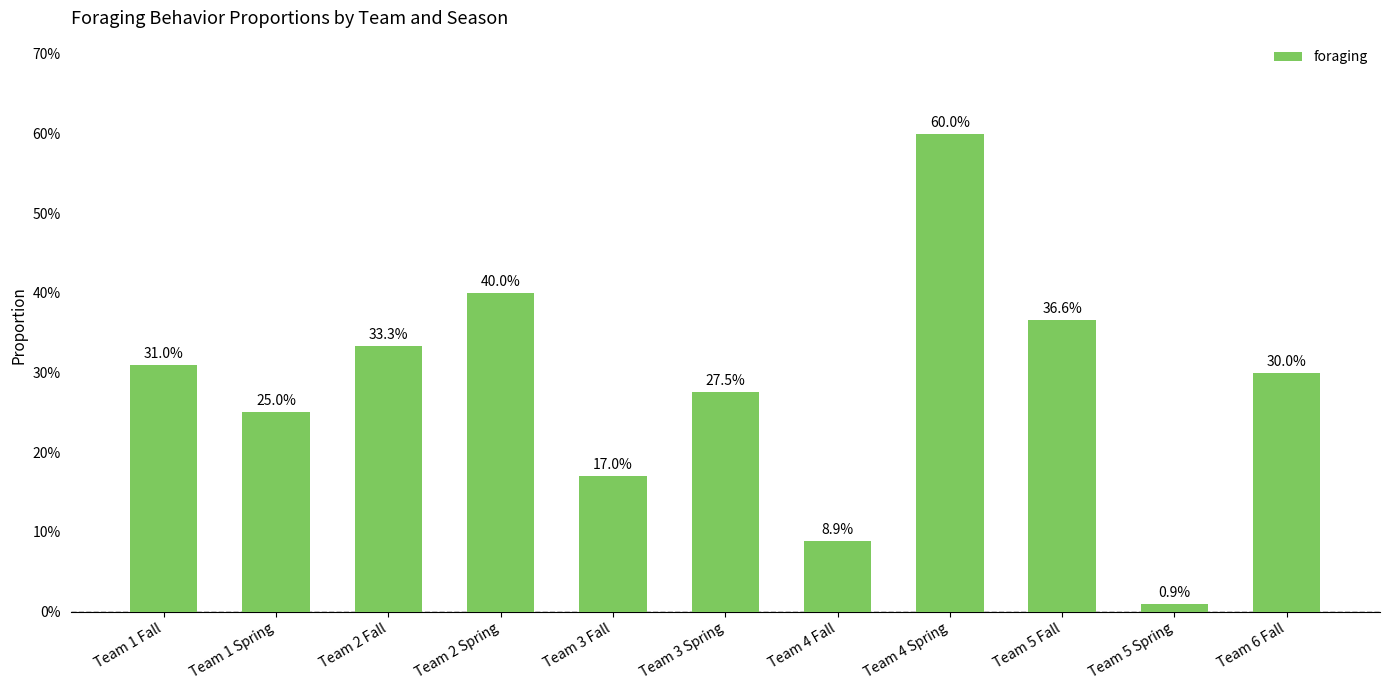

Reading left to right, transcribe all the data shown in this chart.

0.3	0.2	0.3	0.4	0.2	0.3	0.1	0.6	0.4	0.0	0.3